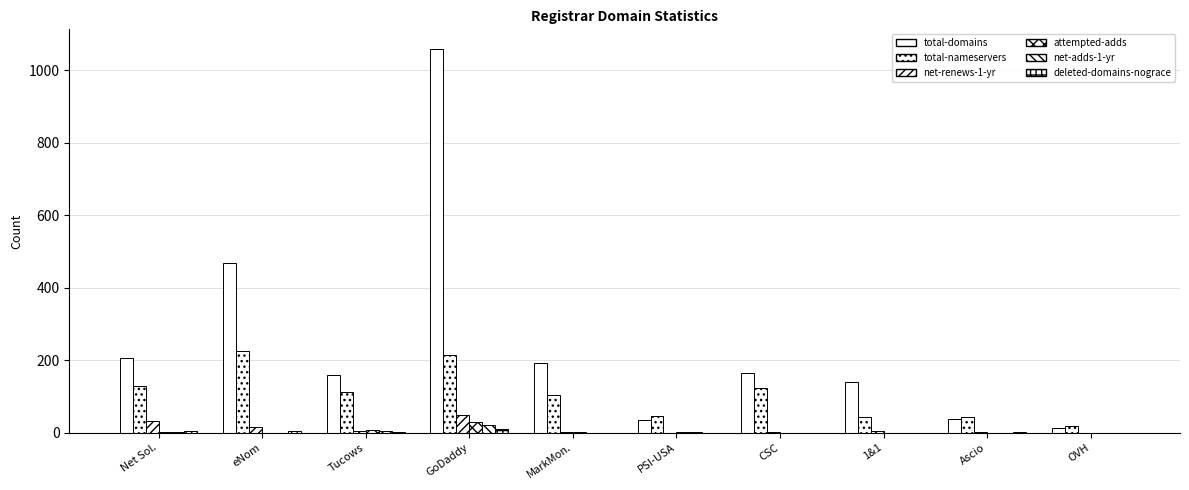

Are the bars horizontal?

No